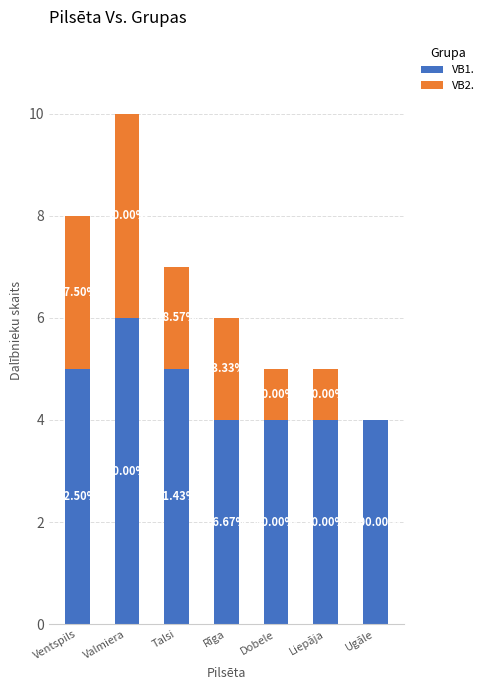

What is the sum of all VB2. values?

13